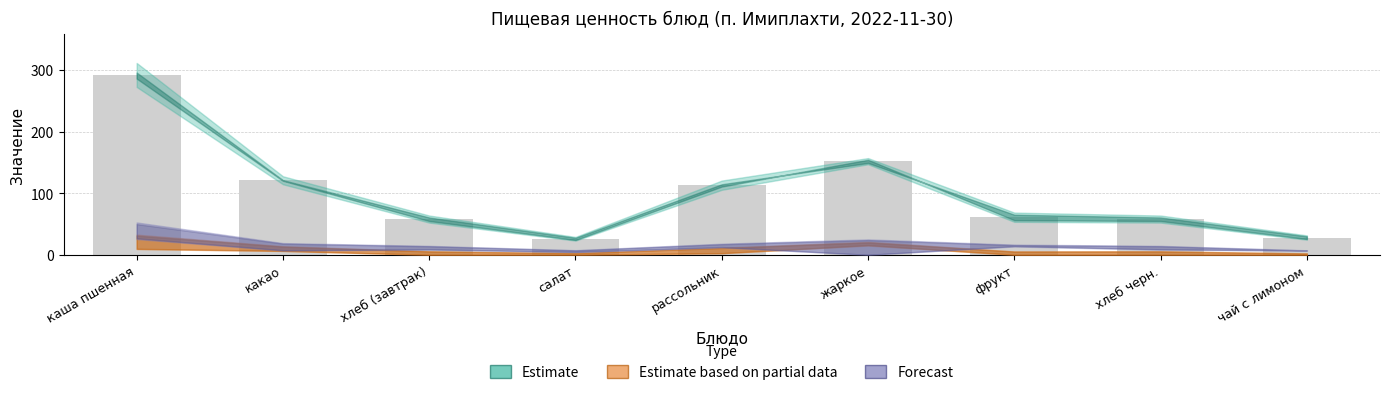

How many bars are there in total?

9